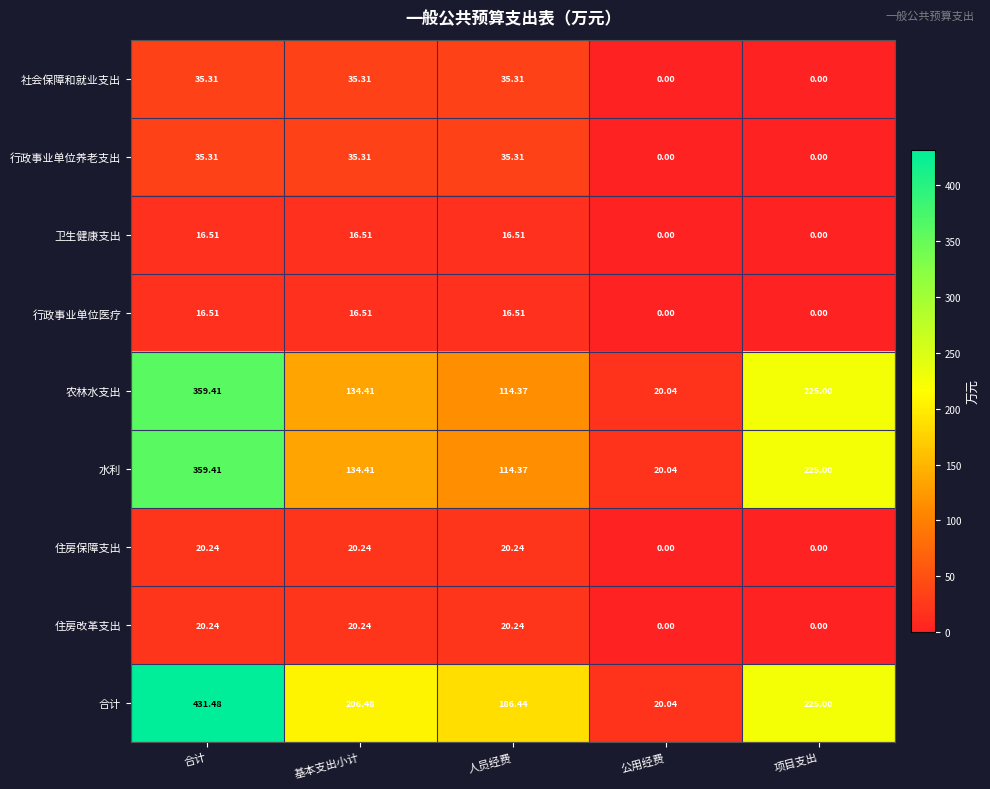

List the labels in order of 水利 value, smallest first.

公用经费, 人员经费, 基本支出小计, 项目支出, 合计